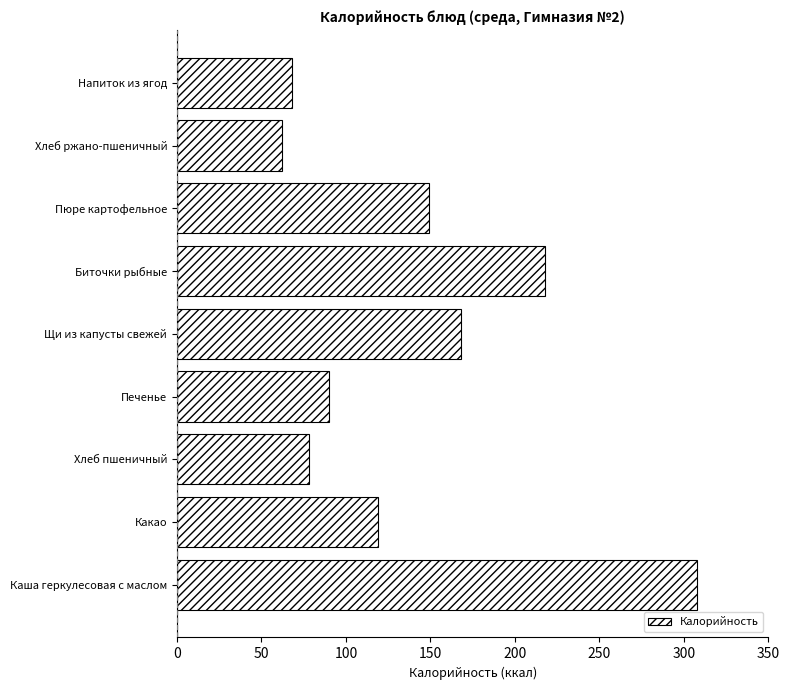

Rank the categories by value from lowest to highest.

Хлеб ржано-пшеничный, Напиток из ягод, Хлеб пшеничный, Печенье, Какао, Пюре картофельное, Щи из капусты свежей, Биточки рыбные, Каша геркулесовая с маслом